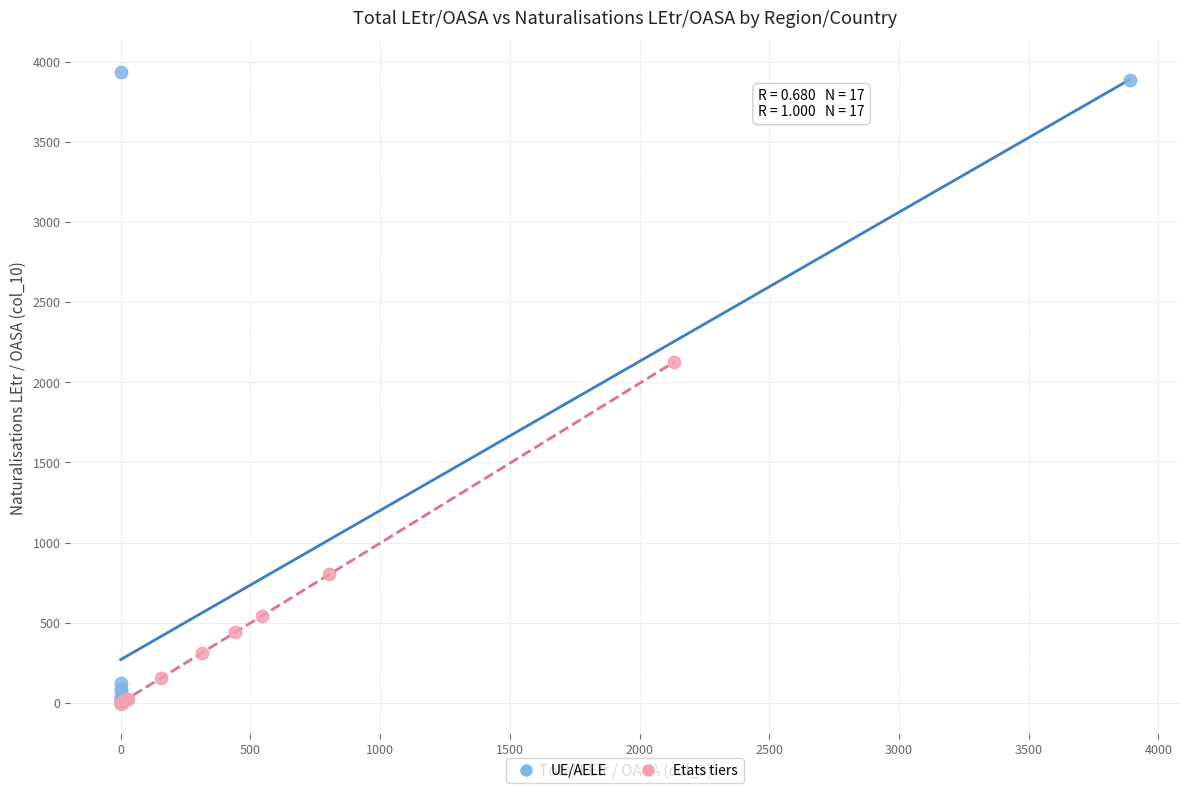

Which series contains the highest Y value?

UE/AELE